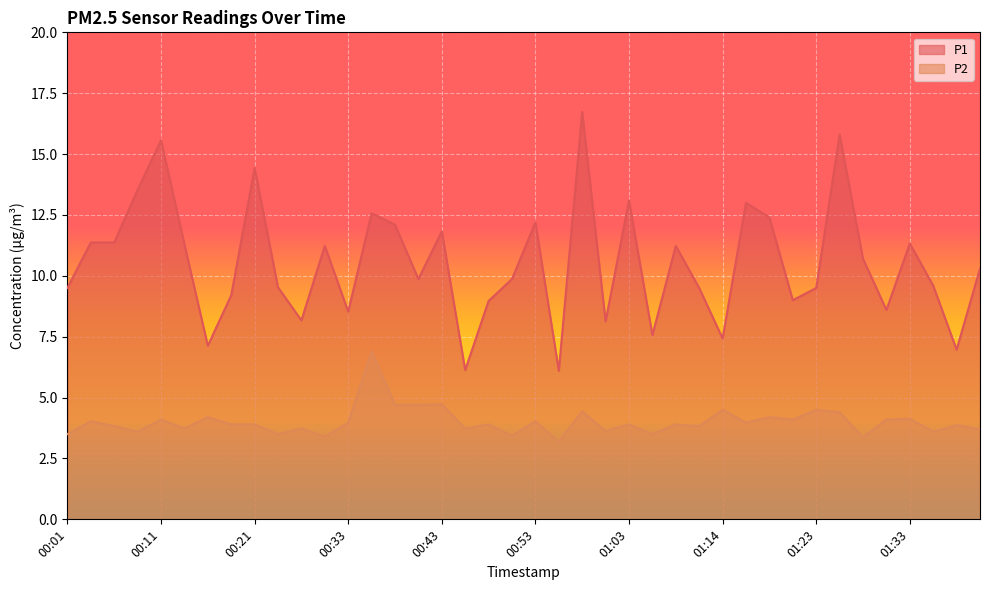

At which category is the sum across all series the highest?

00:58